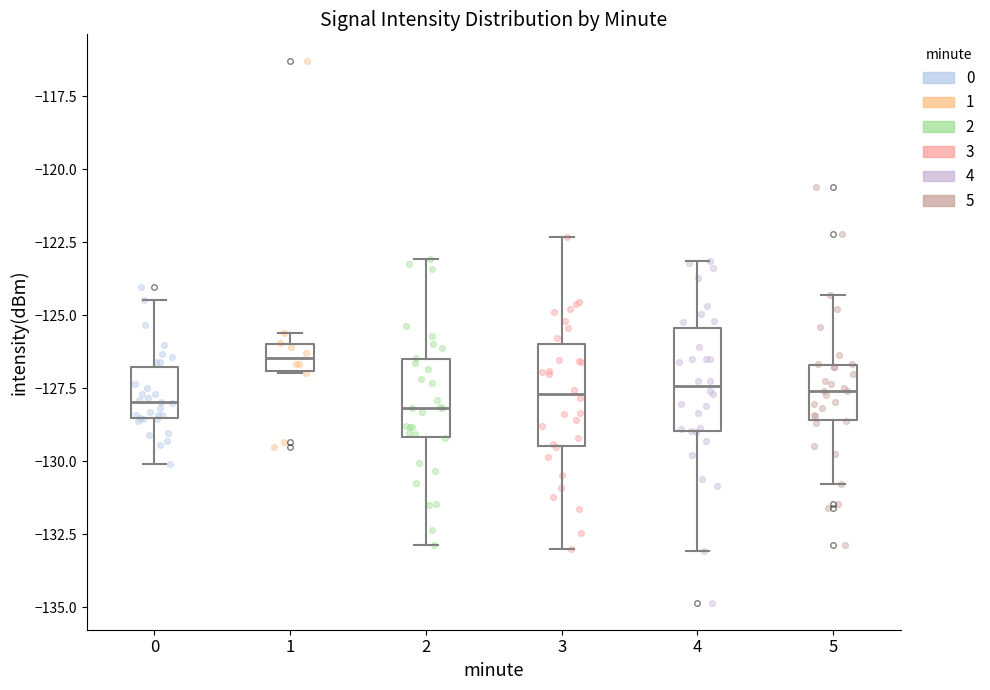

Where does the upper whisker of the box at x = 3 end on the y-axis? The values are not printed on the chart, so give them approximately, as read against the axis.

-122.5